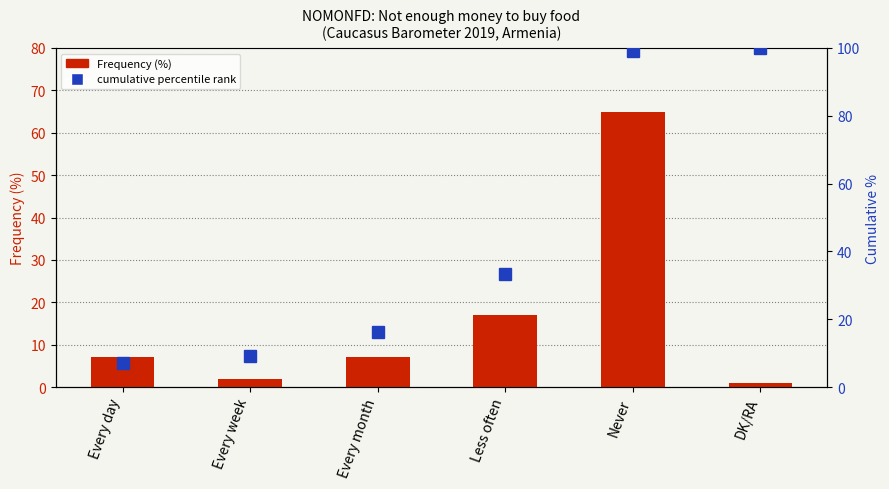

What is the label of the 3rd bar from the left?

Every month